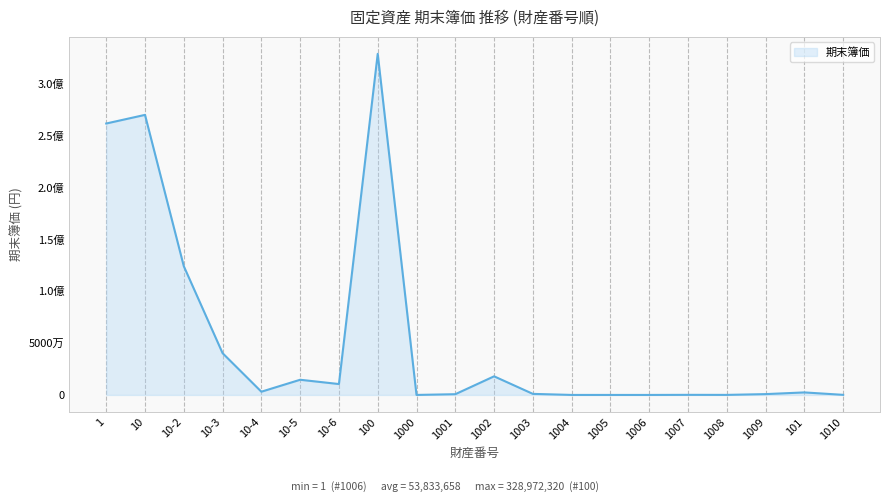

What is the difference between the maximum and second lowest values?

328972050